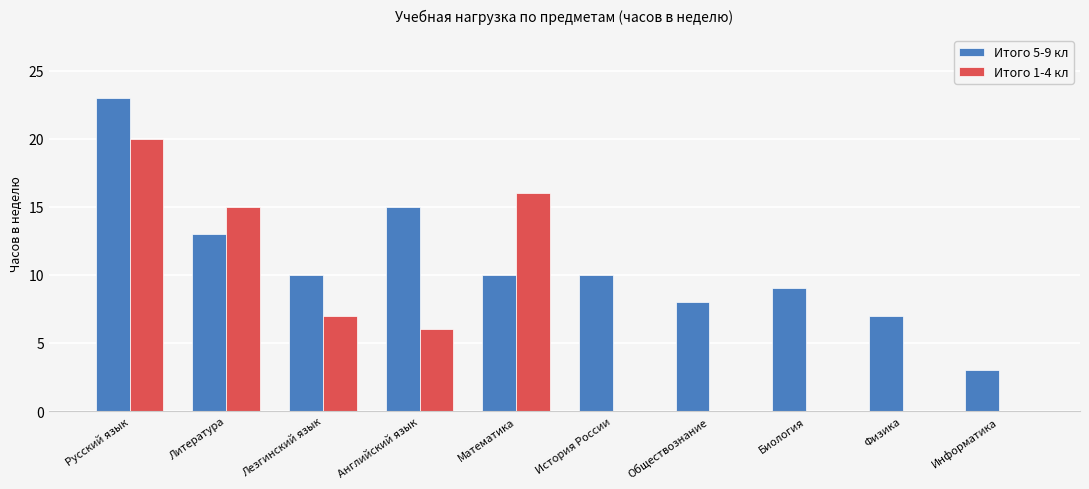

What is the sum of all Итого 5-9 кл values?

108